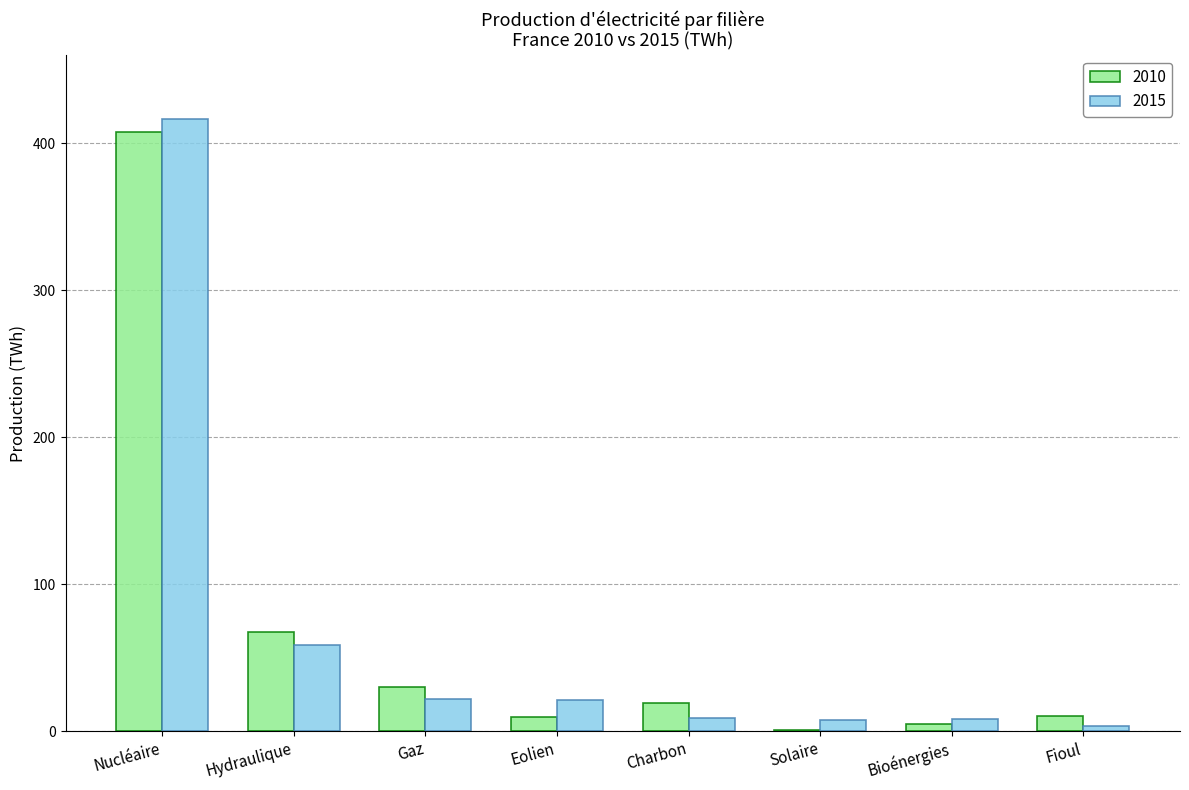

Between Nucléaire and Solaire, which series saw the biggest shift?

2015